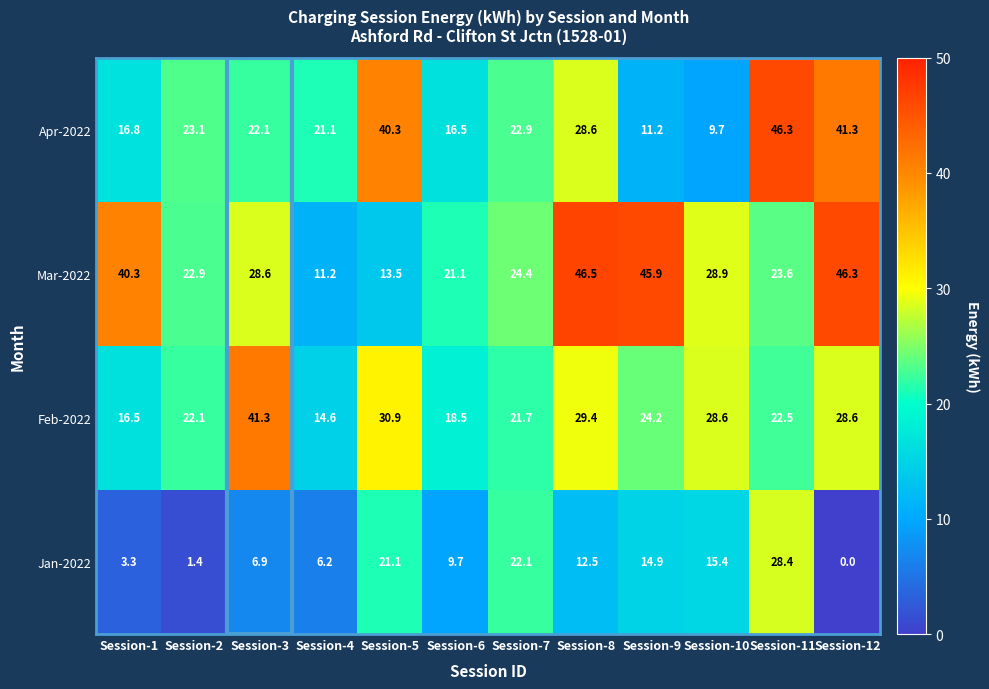

What is the average value of the Jan-2022 series?

11.8